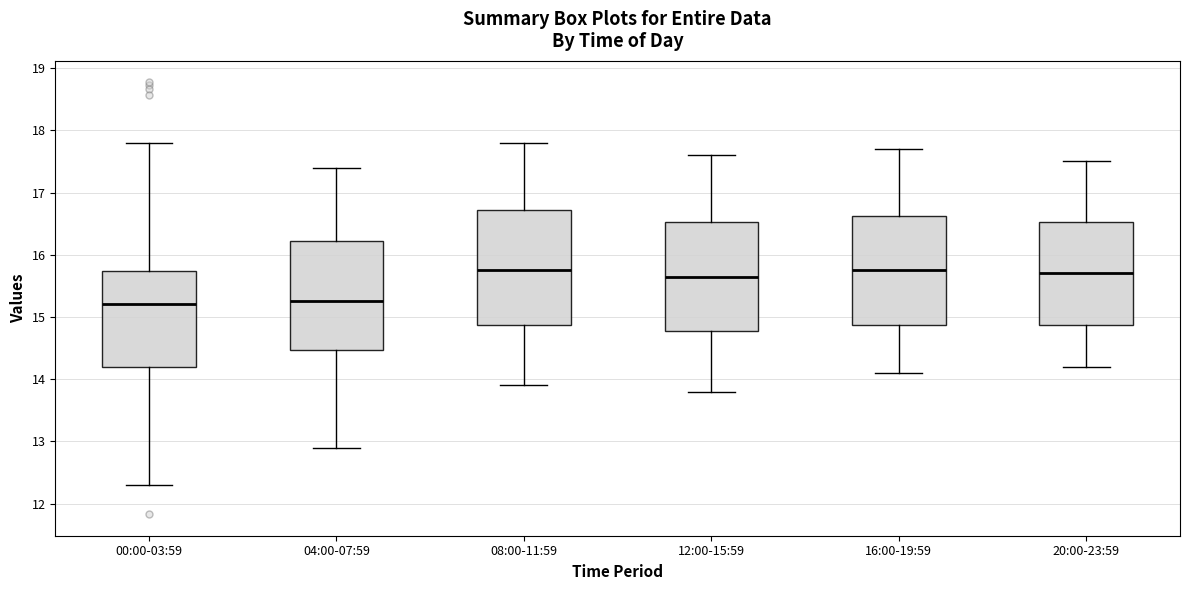

Reading left to right, read every box against the y-axis: the position of its median line, the range the box covers, and the ends of its whiskers. The values are not printed on the chart, so give them approximately, as read against the axis.

00:00-03:59: median 15.2, box 14.2 to 15.7, whiskers 12.3 to 17.8
04:00-07:59: median 15.3, box 14.5 to 16.2, whiskers 12.9 to 17.4
08:00-11:59: median 15.8, box 14.9 to 16.7, whiskers 13.9 to 17.8
12:00-15:59: median 15.7, box 14.8 to 16.5, whiskers 13.8 to 17.6
16:00-19:59: median 15.8, box 14.9 to 16.6, whiskers 14.1 to 17.7
20:00-23:59: median 15.7, box 14.9 to 16.5, whiskers 14.2 to 17.5